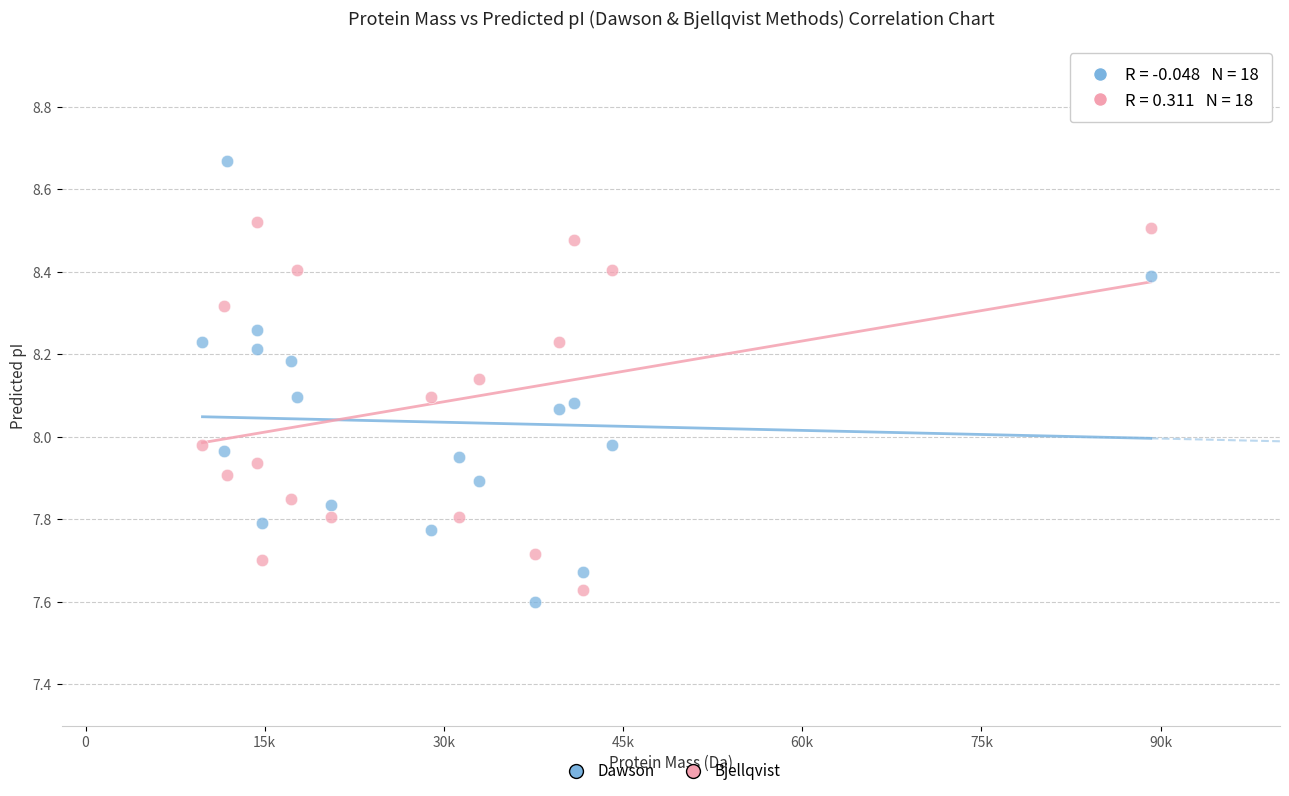

What is the X range (max minus min) for the scatter plot?

79386.8